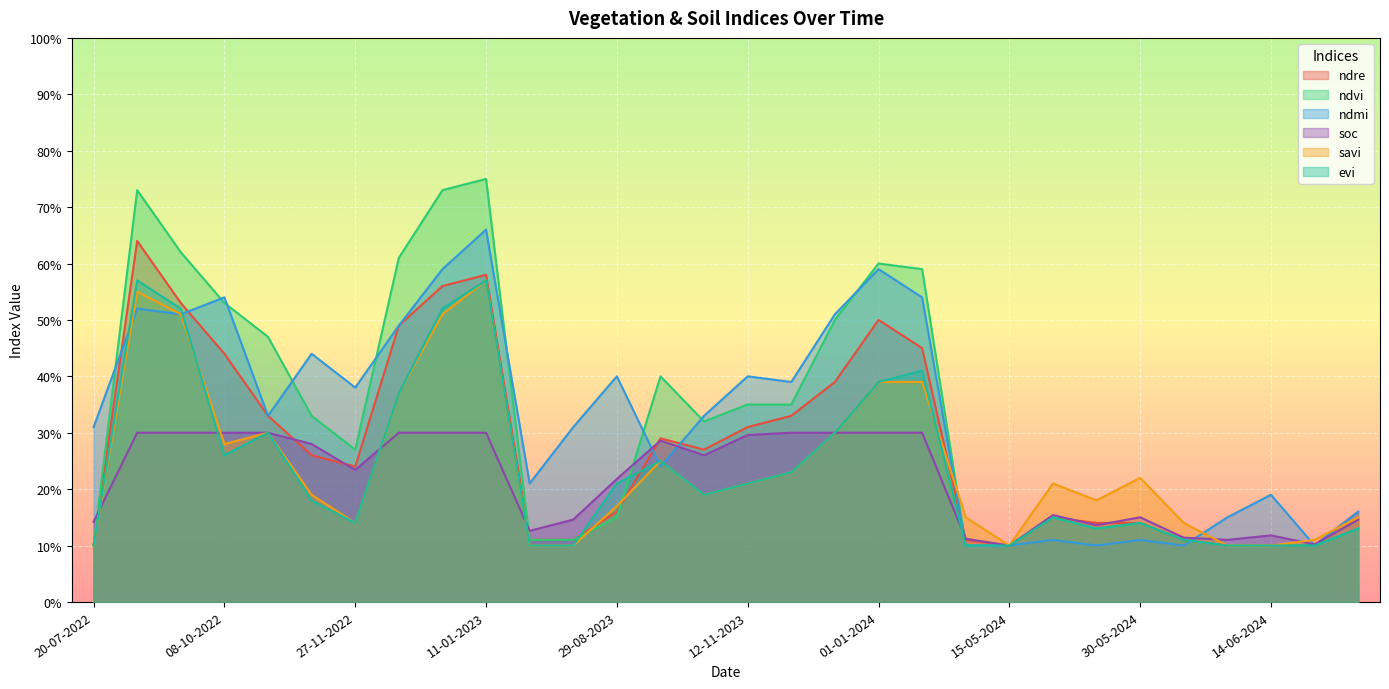

What is the label of the 4th point from the right?

09-06-2024